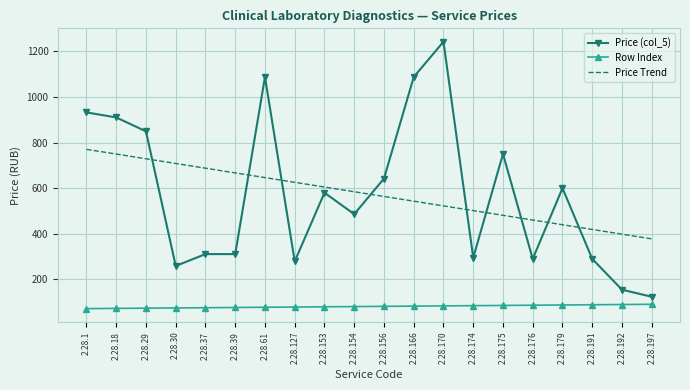

What is the minimum value shown in the chart?

72.0